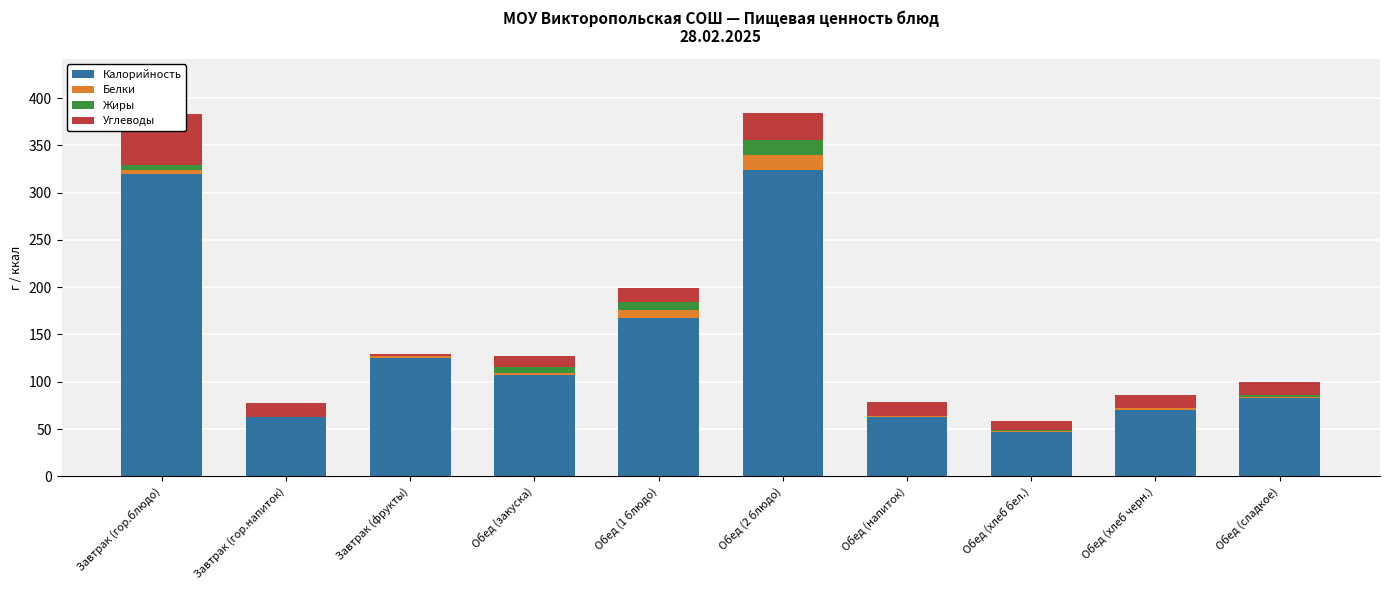

Reading left to right, transcribe all the data shown in this chart.

Калорийность: Завтрак (гор.блюдо)=320.0	Завтрак (гор.напиток)=62.5	Завтрак (фрукты)=125.6	Обед (закуска)=107.2	Обед (1 блюдо)=167.2	Обед (2 блюдо)=323.6	Обед (напиток)=63.2	Обед (хлеб бел.)=46.9	Обед (хлеб черн.)=69.6	Обед (сладкое)=82.3
Белки: Завтрак (гор.блюдо)=3.6	Завтрак (гор.напиток)=0.3	Завтрак (фрукты)=1.5	Обед (закуска)=2.5	Обед (1 блюдо)=8.6	Обед (2 блюдо)=15.7	Обед (напиток)=0.1	Обед (хлеб бел.)=1.5	Обед (хлеб черн.)=2.6	Обед (сладкое)=1.7
Жиры: Завтрак (гор.блюдо)=6.0	Завтрак (гор.напиток)=0.1	Завтрак (фрукты)=0.5	Обед (закуска)=5.8	Обед (1 блюдо)=8.4	Обед (2 блюдо)=16.5	Обед (напиток)=0.0	Обед (хлеб бел.)=0.2	Обед (хлеб черн.)=0.5	Обед (сладкое)=2.3
Углеводы: Завтрак (гор.блюдо)=54.0	Завтрак (гор.напиток)=15.2	Завтрак (фрукты)=2.1	Обед (закуска)=11.3	Обед (1 блюдо)=14.3	Обед (2 блюдо)=28.1	Обед (напиток)=15.7	Обед (хлеб бел.)=9.8	Обед (хлеб черн.)=13.7	Обед (сладкое)=13.8